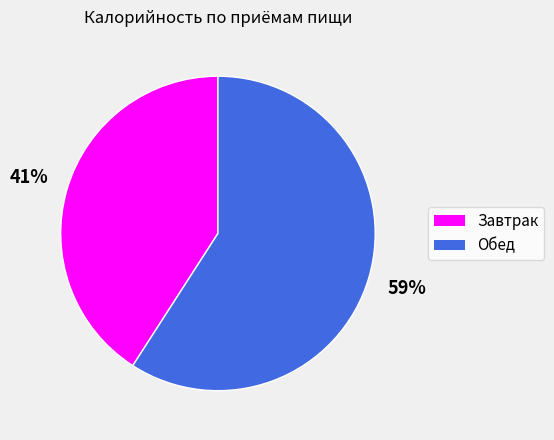

Which category has the biggest portion of the pie?

Обед